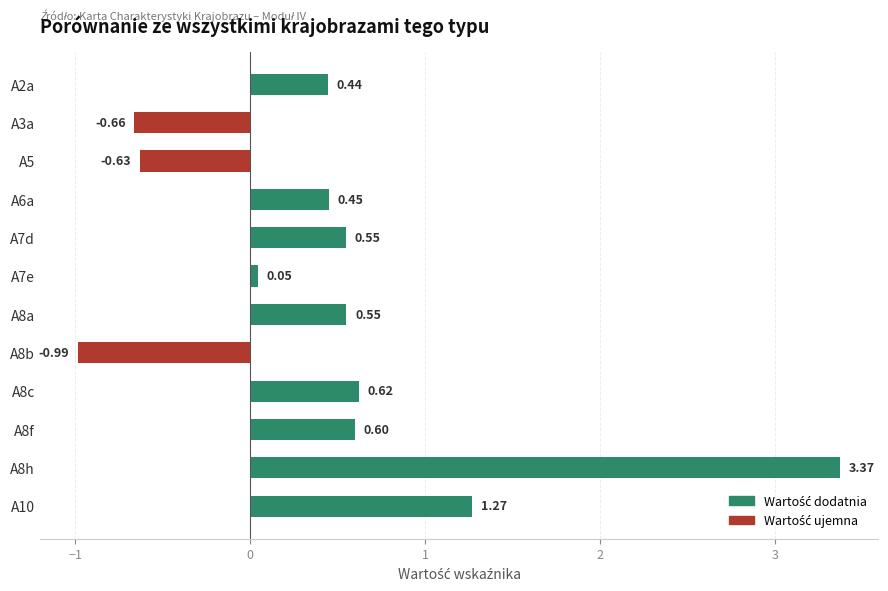

Where is the data nearest to the value 1?

A10